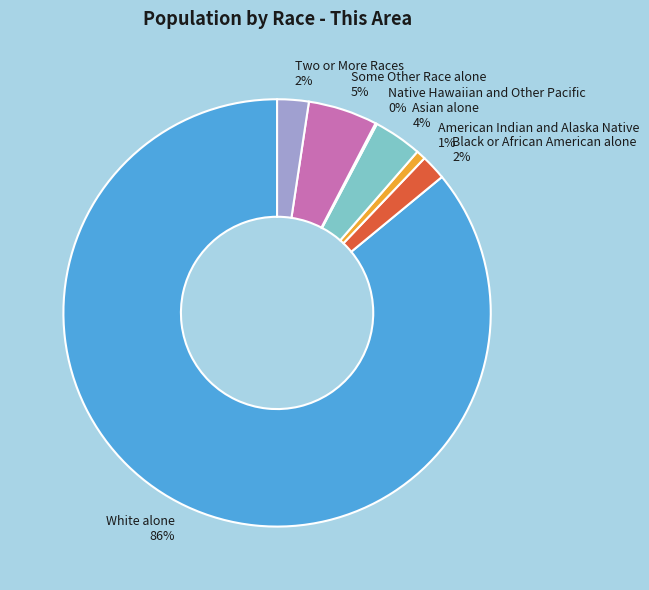

Which category has the biggest portion of the pie?

White alone